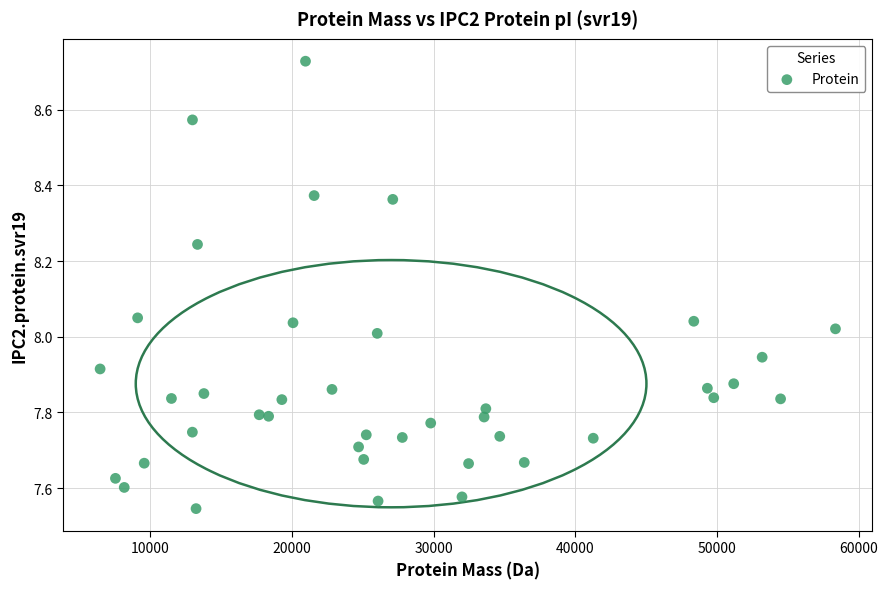

What is the range of X values (max minus min)?

51891.7